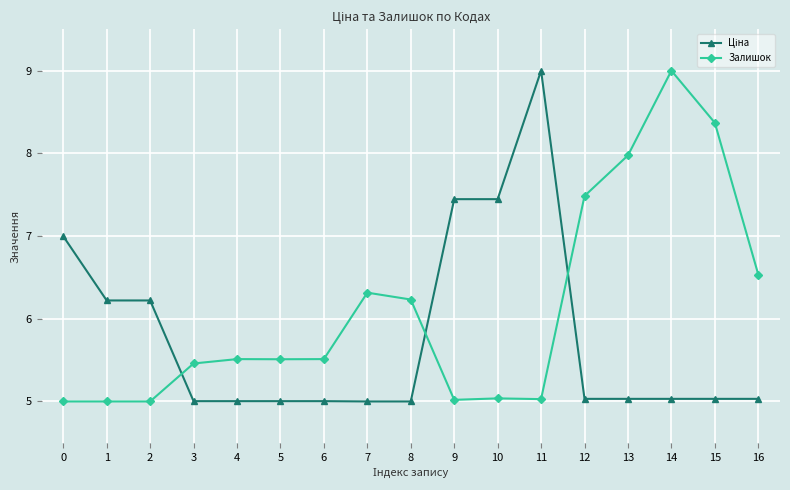

The Залишок series shows 1.9 at 16. True or false?

False